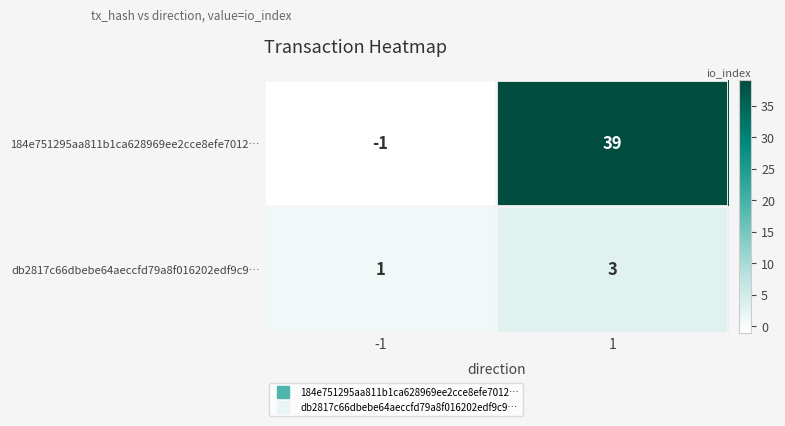

Reading left to right, list all the values displayed in this chart.

184e751295aa811b1ca628969ee2cce8efe7012…: -1	39
db2817c66dbebe64aeccfd79a8f016202edf9c9…: 1	3